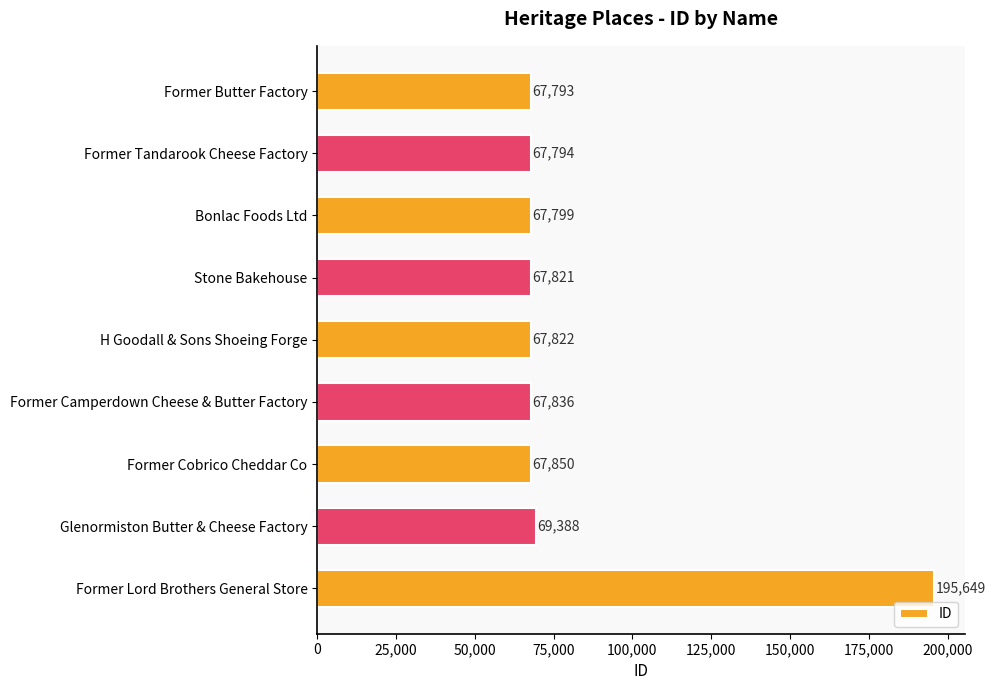

How many data points are less than 67822?

4